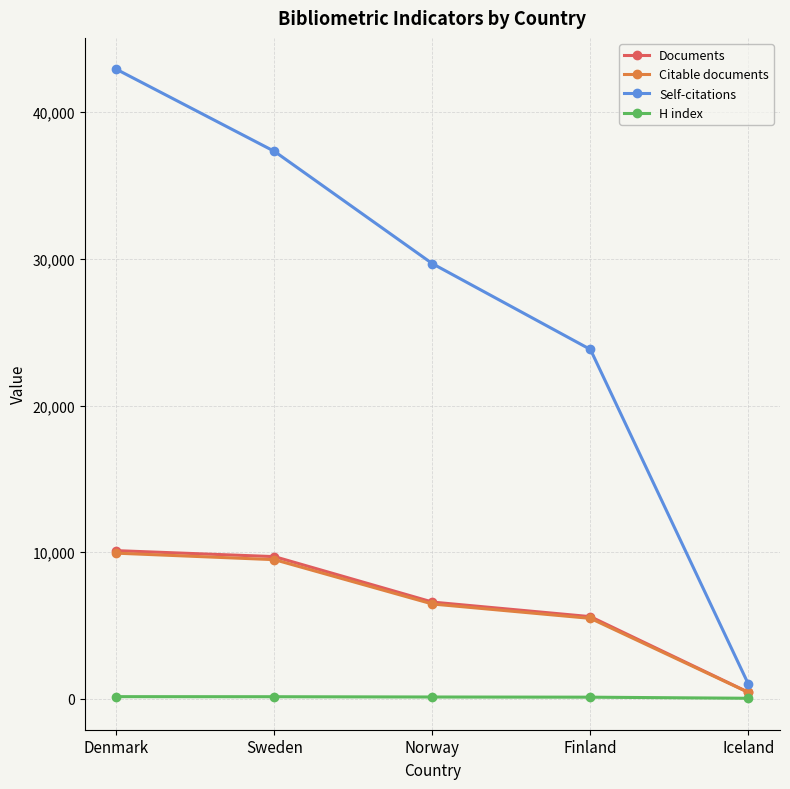

What is the maximum value shown in the chart?

42915